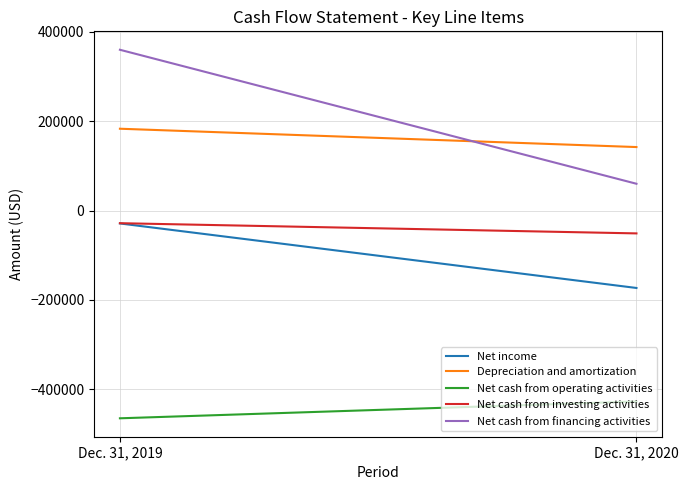

Which label corresponds to the largest value in the chart?

Dec. 31, 2019